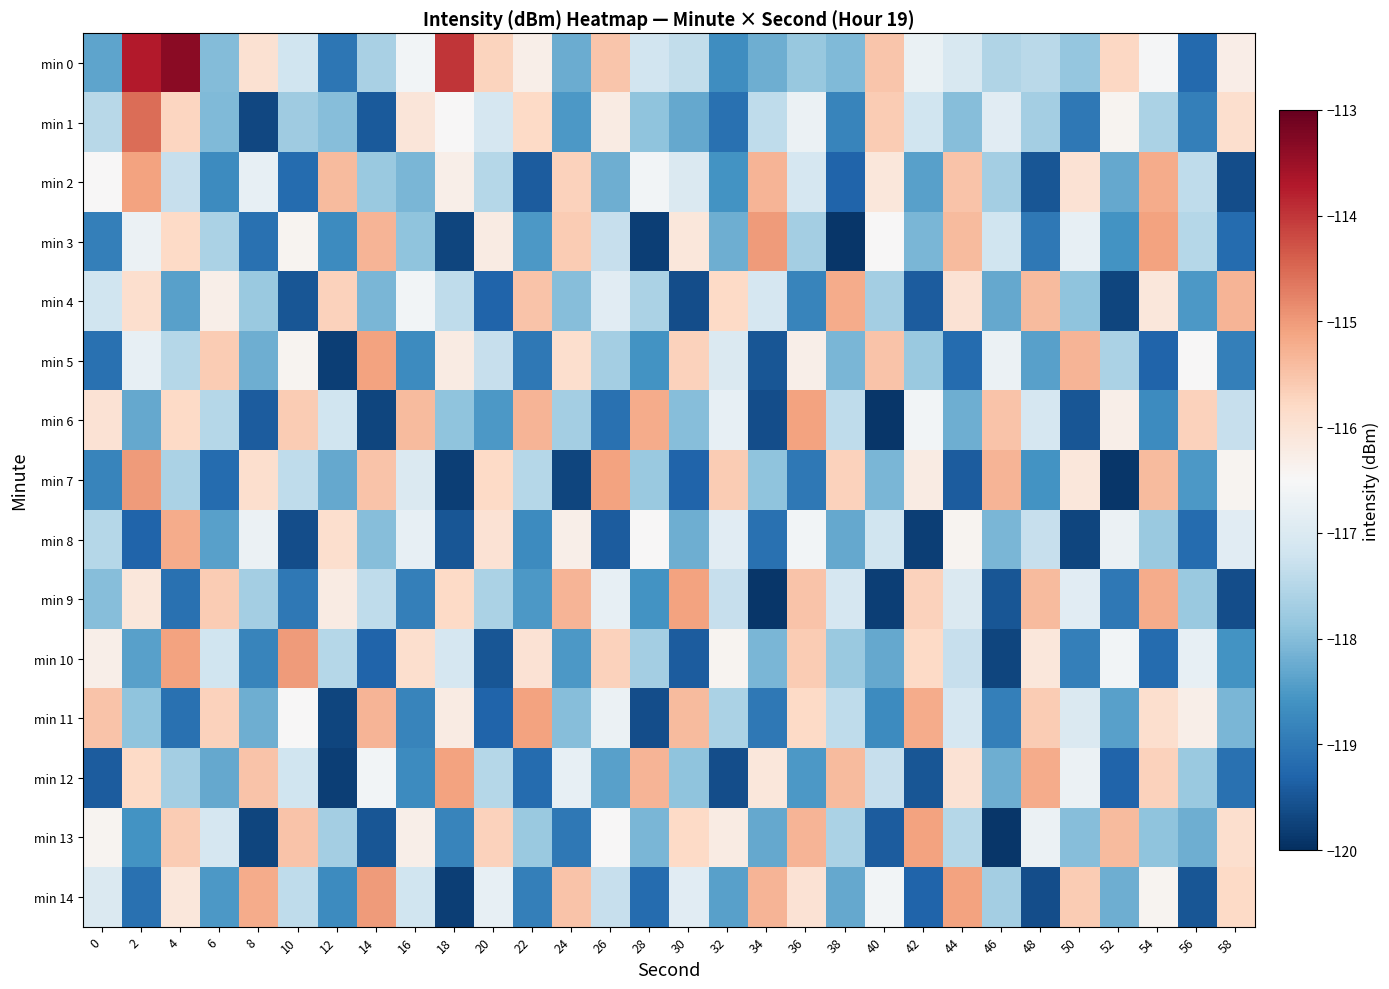

What is the maximum value shown in the chart?

-113.3